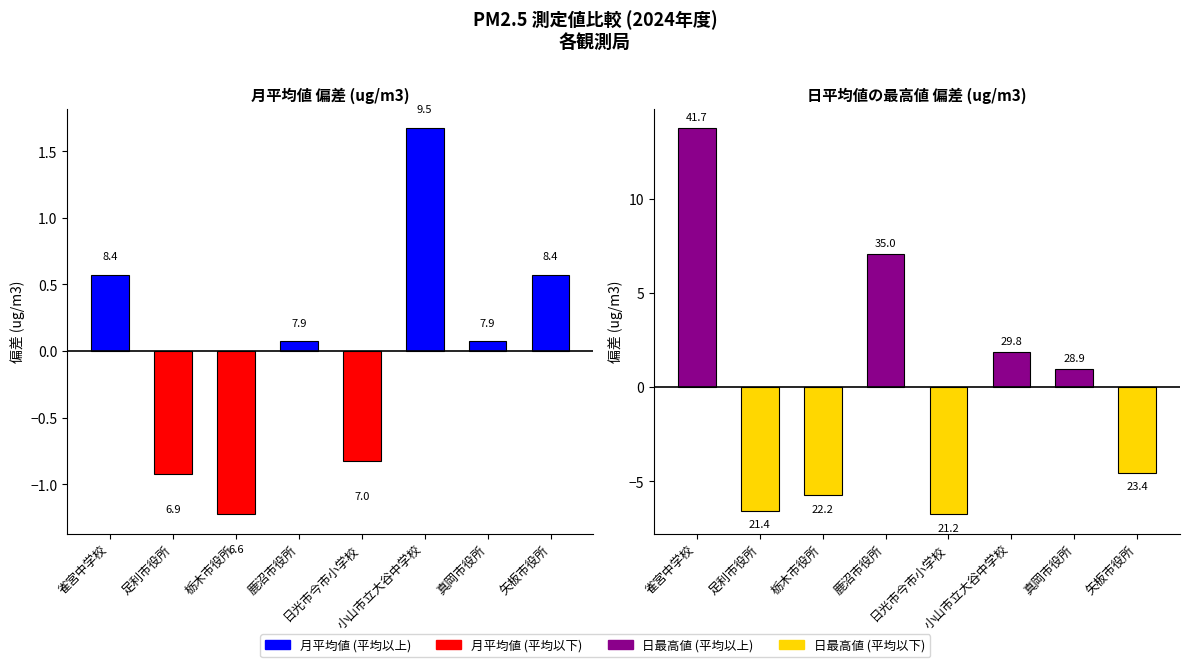

What position from the right is 足利市役所?

7